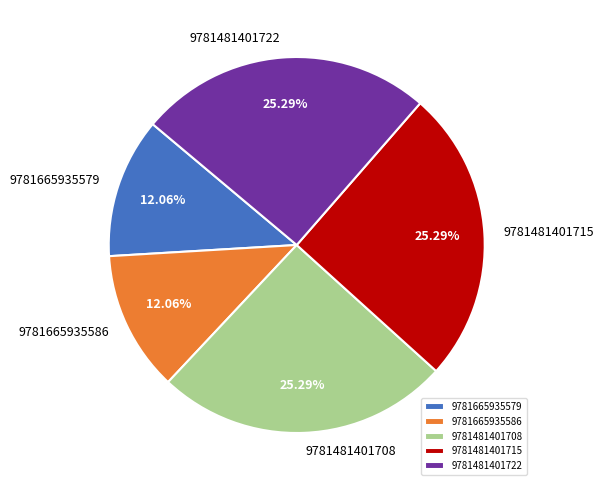

The 9781481401708 slice represents 25% of the pie. True or false?

True